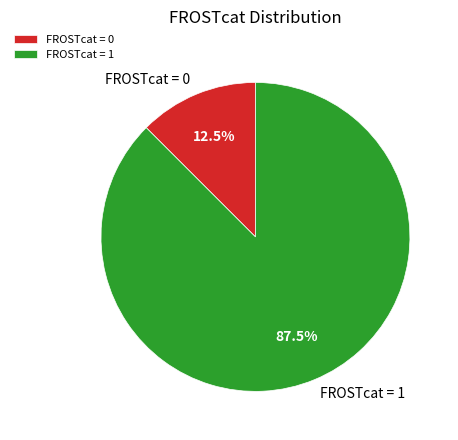

Rank the categories by value from highest to lowest.

FROSTcat = 1, FROSTcat = 0